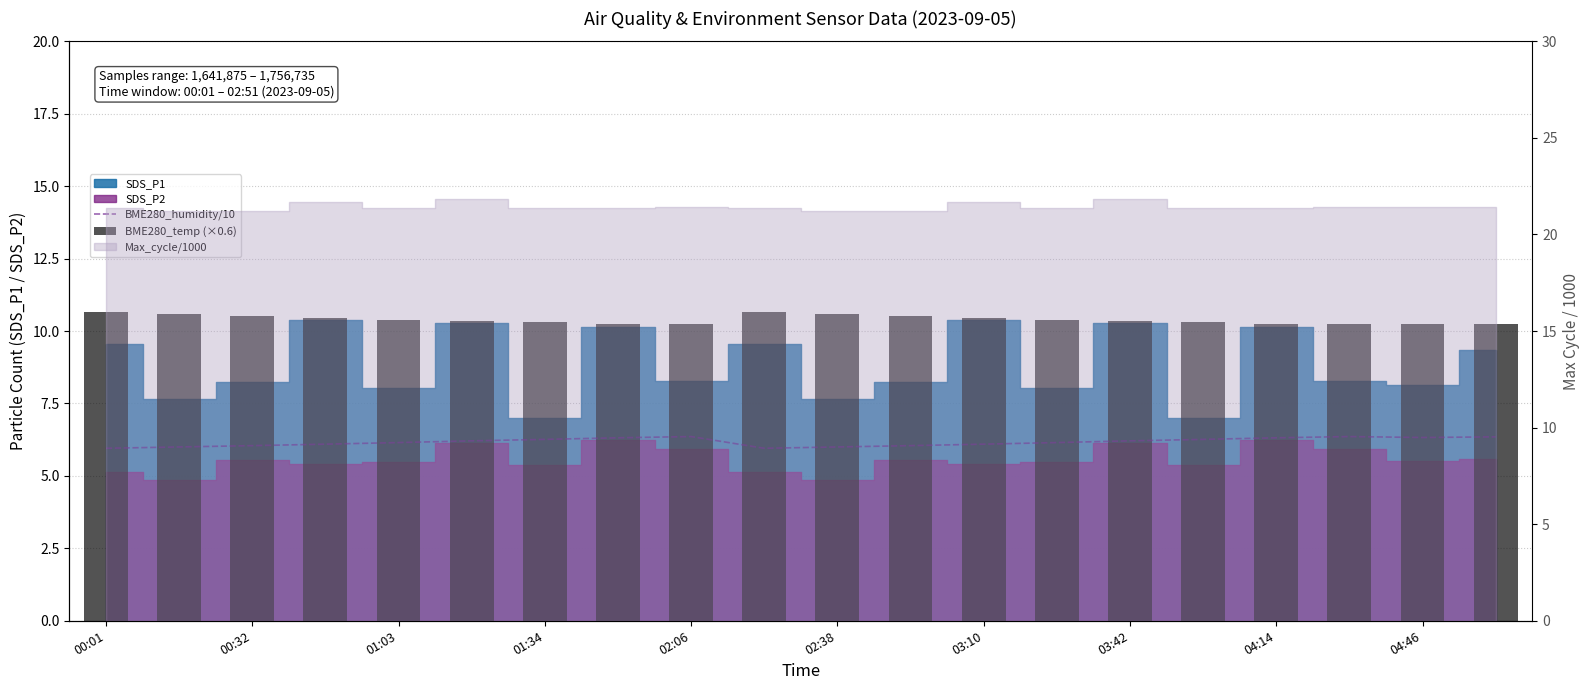

Count the BME280_humidity/10 values in the range 6 to 7.

18